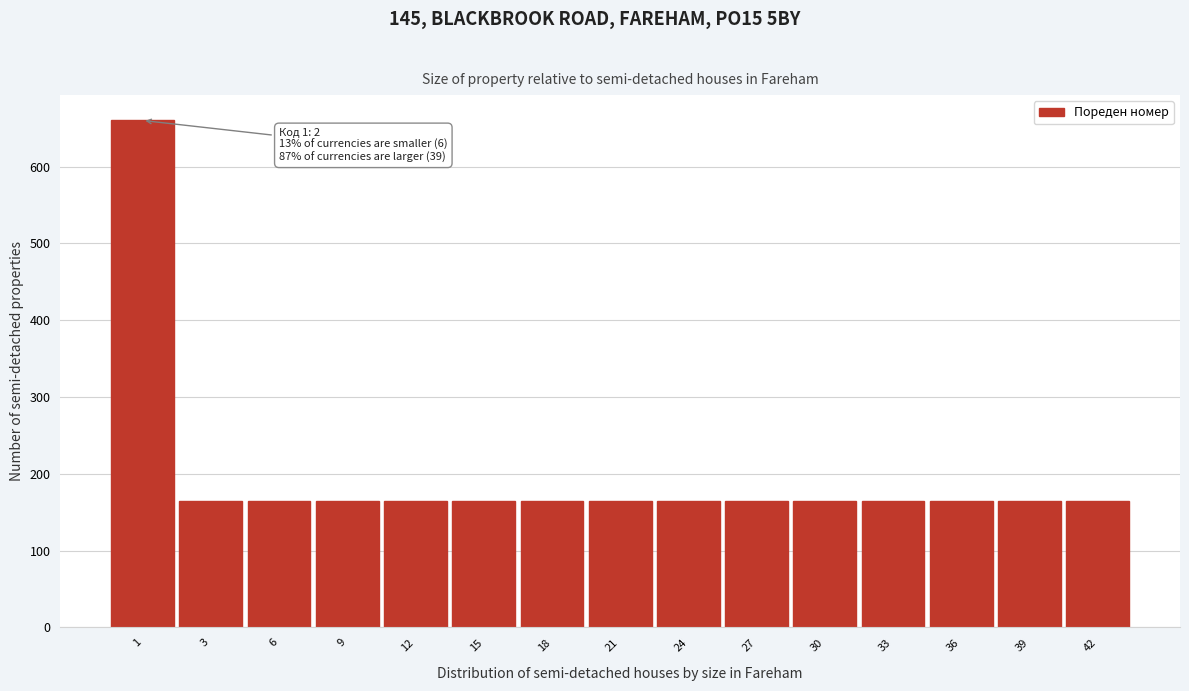

Reading left to right, list all the values displayed in this chart.

1=660	3=165	6=165	9=165	12=165	15=165	18=165	21=165	24=165	27=165	30=165	33=165	36=165	39=165	42=165